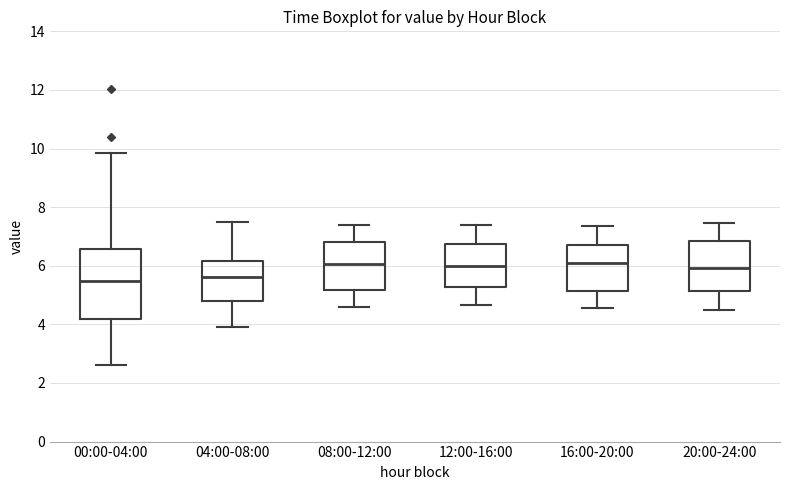

Reading left to right, transcribe this box plot: for each box, give where its median line is, the range the box spans, and where its two whiskers end, as read against the y-axis. The values are not printed on the chart, so give them approximately, as read against the axis.

00:00-04:00: median 5.4, box 4.2 to 6.6, whiskers 2.6 to 9.8
04:00-08:00: median 5.6, box 4.8 to 6.2, whiskers 4.0 to 7.6
08:00-12:00: median 6.0, box 5.2 to 6.8, whiskers 4.6 to 7.4
12:00-16:00: median 6.0, box 5.2 to 6.8, whiskers 4.6 to 7.4
16:00-20:00: median 6.2, box 5.2 to 6.8, whiskers 4.6 to 7.4
20:00-24:00: median 6.0, box 5.2 to 6.8, whiskers 4.6 to 7.4